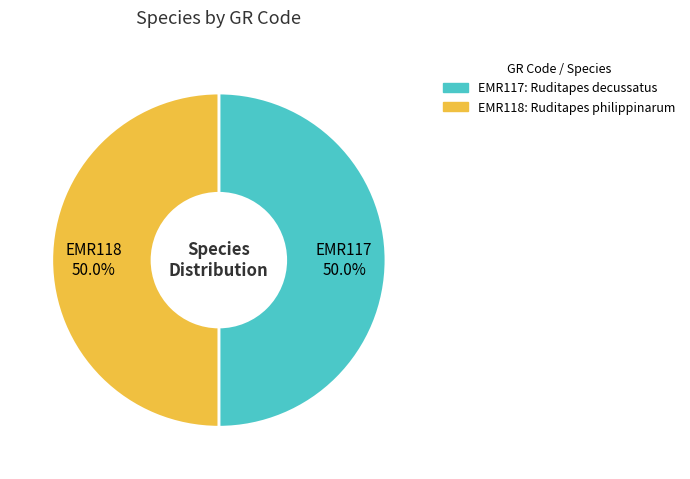

To the nearest percent, what is the average slice percentage?

50%